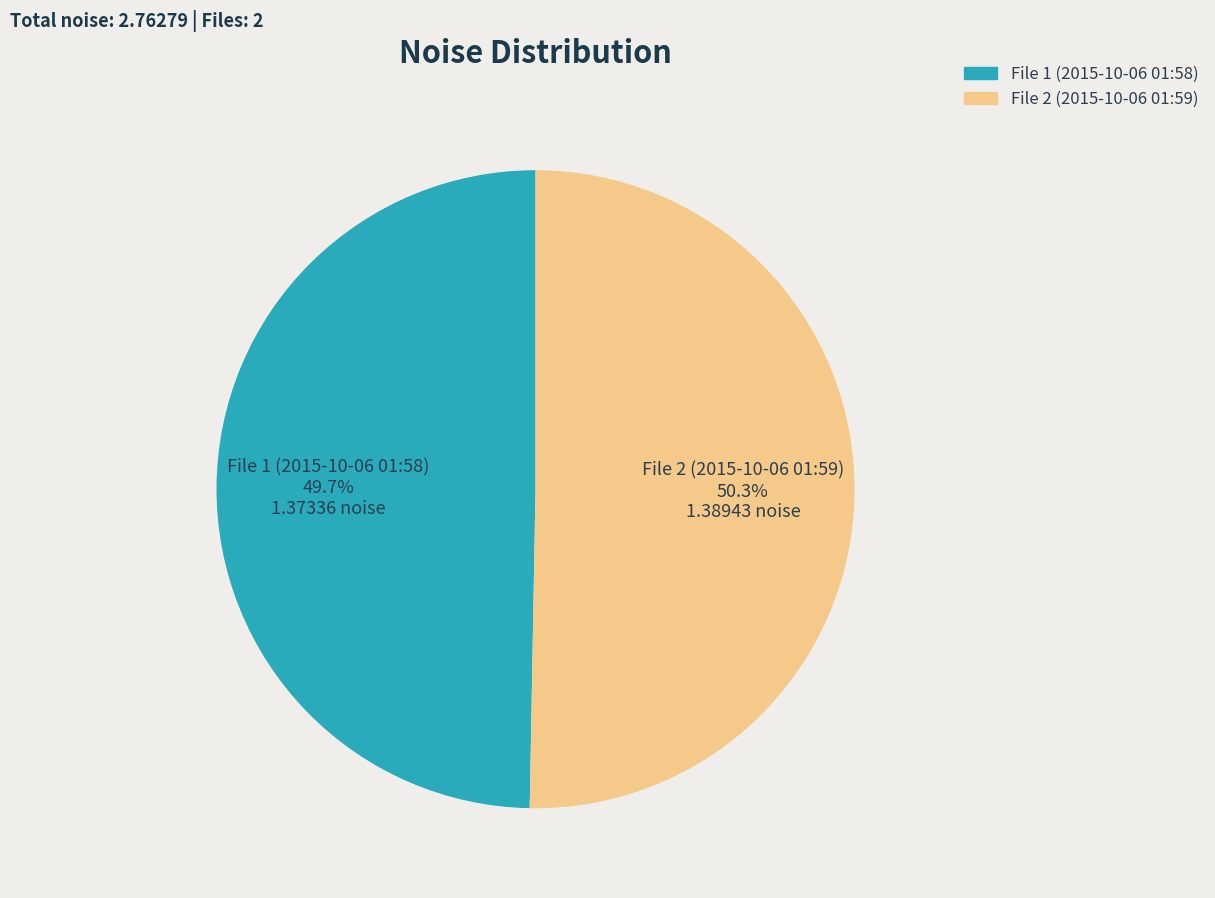

Is the sum of File 2 (2015-10-06 01:59) and File 1 (2015-10-06 01:58) greater than half?

Yes